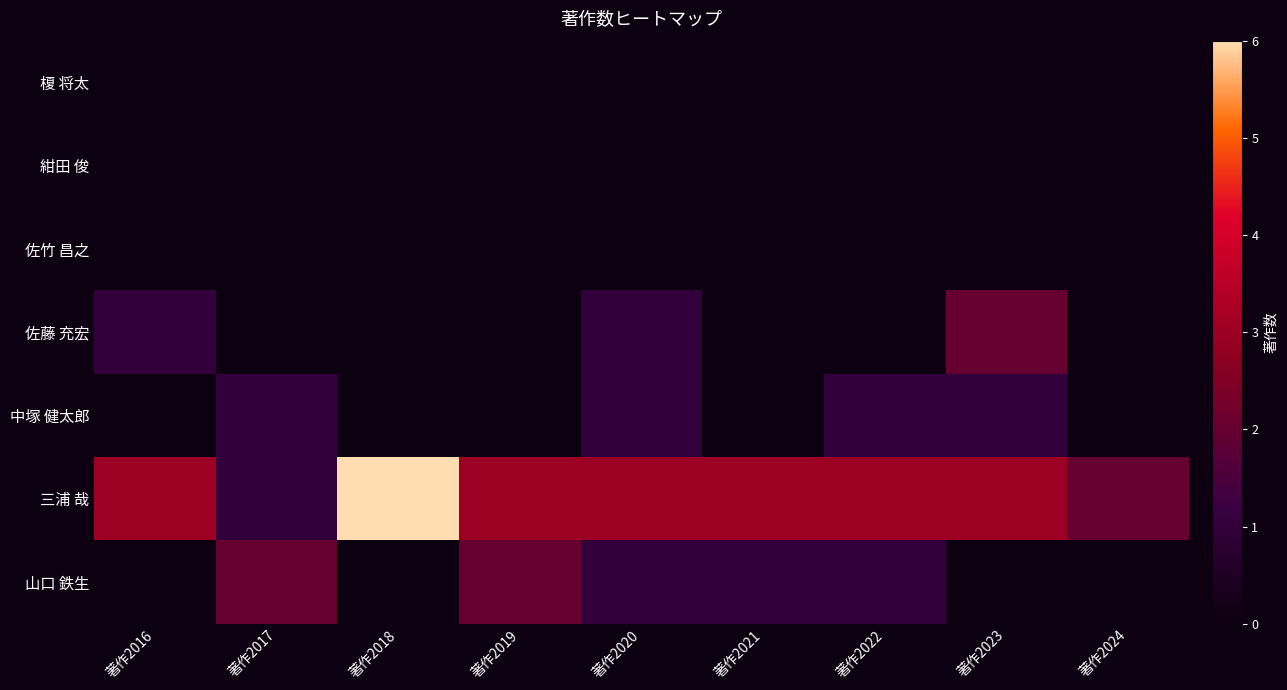

How many series are shown in this chart?

7